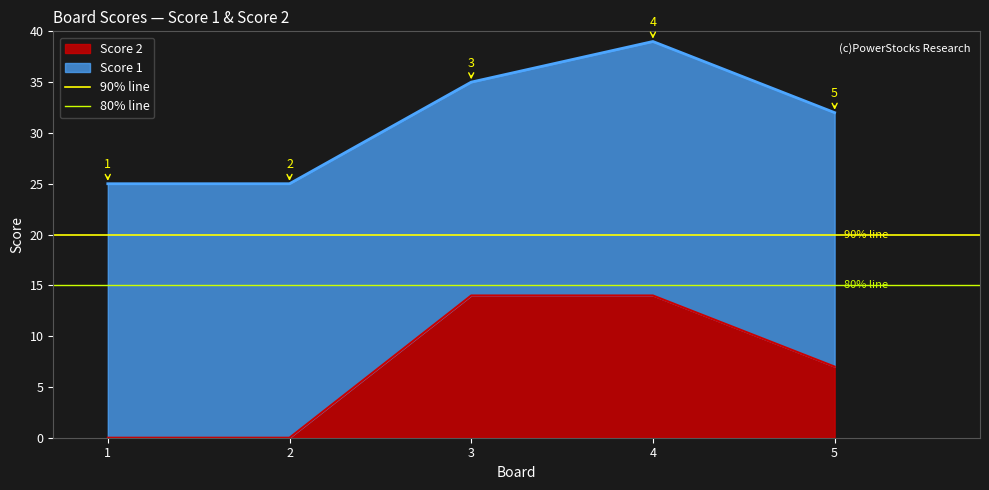

What is the lowest value of the 90% line series?

20